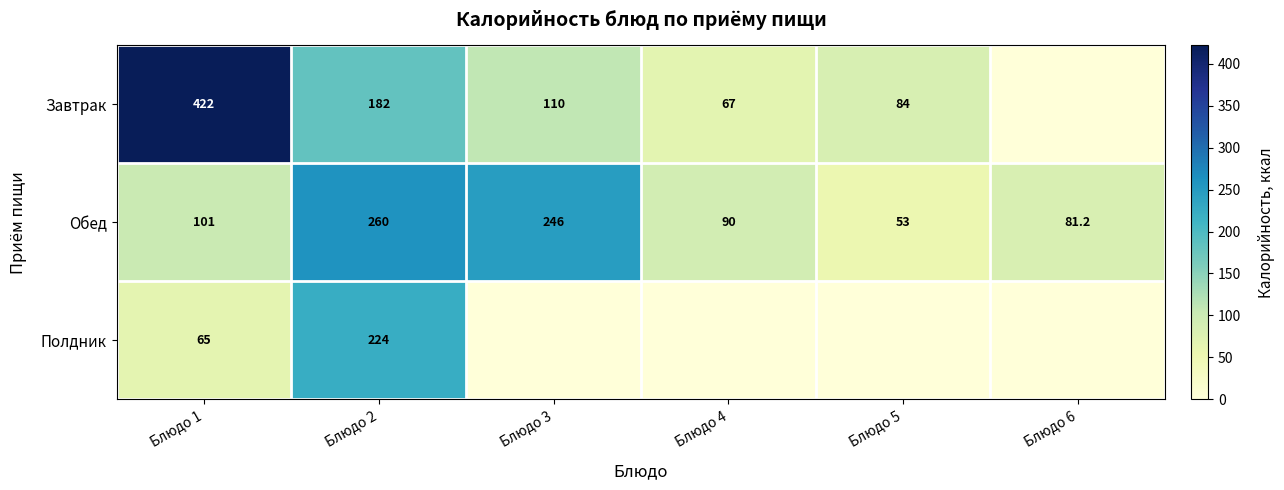

Read the Обед value at Блюдо 5.

53.0